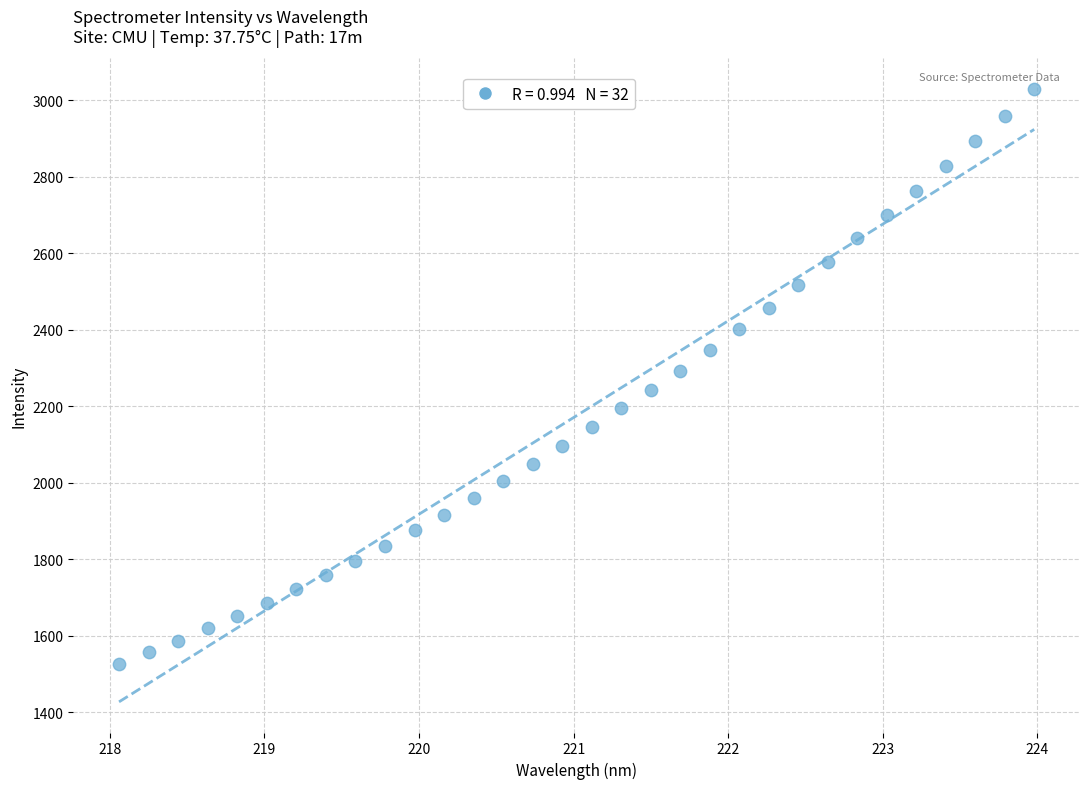

What is the range of X values (max minus min)?

5.9